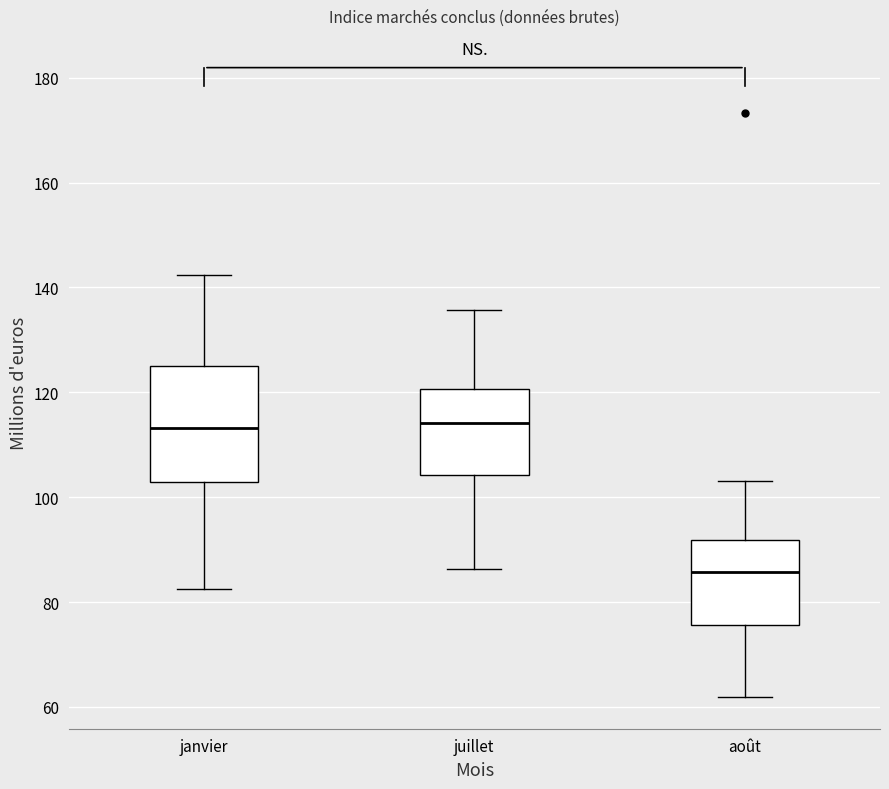

Reading left to right, read every box against the y-axis: the position of its median line, the range the box covers, and the ends of its whiskers. The values are not printed on the chart, so give them approximately, as read against the axis.

janvier: median 114, box 102 to 126, whiskers 82 to 142
juillet: median 114, box 104 to 120, whiskers 86 to 136
août: median 86, box 76 to 92, whiskers 62 to 104